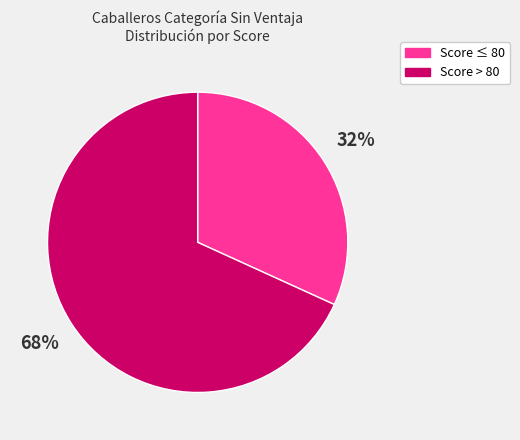

To the nearest percent, what is the difference between the largest and smallest slice percentages?

36%